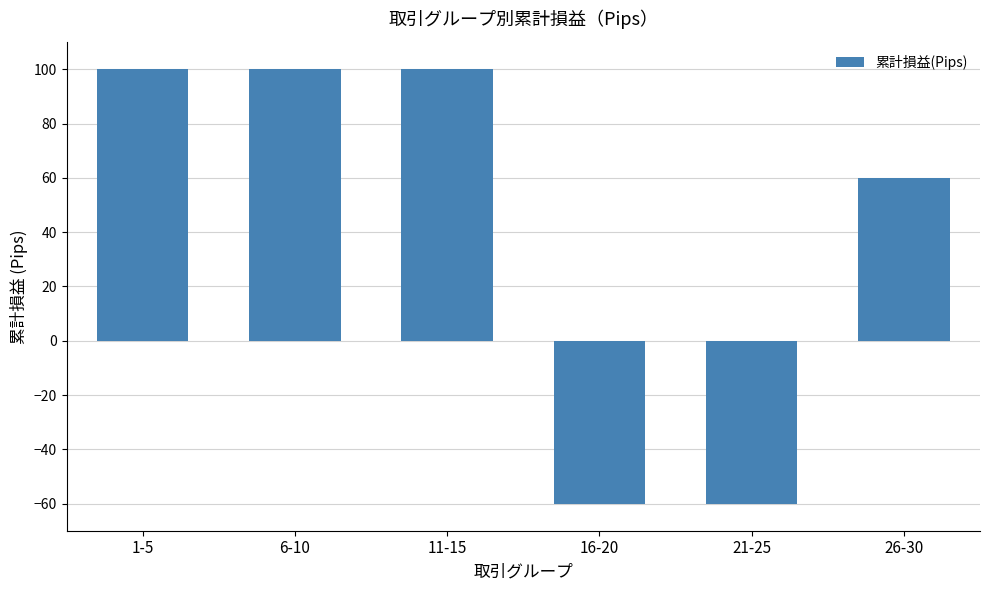

How many values are between -60 and 100?

6